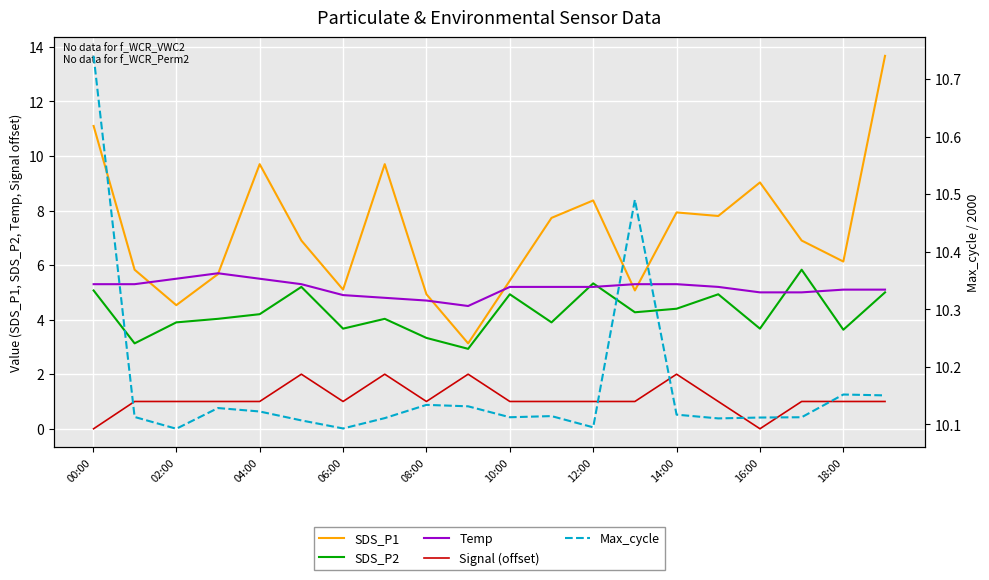

Reading left to right, extract all data points from this chart.

SDS_P1: 11.1	5.8	4.5	5.7	9.7	6.9	5.1	9.7	4.9	3.1	5.4	7.7	8.4	5.1	7.9	7.8	9.0	6.9	6.1	13.7
SDS_P2: 5.1	3.1	3.9	4.0	4.2	5.2	3.7	4.0	3.3	2.9	4.9	3.9	5.3	4.3	4.4	4.9	3.7	5.8	3.6	5.0
Temp: 5.3	5.3	5.5	5.7	5.5	5.3	4.9	4.8	4.7	4.5	5.2	5.2	5.2	5.3	5.3	5.2	5.0	5.0	5.1	5.1
Signal (offset): 0.0	1.0	1.0	1.0	1.0	2.0	1.0	2.0	1.0	2.0	1.0	1.0	1.0	1.0	2.0	1.0	0.0	1.0	1.0	1.0
Max_cycle: 10.7	10.1	10.1	10.1	10.1	10.1	10.1	10.1	10.1	10.1	10.1	10.1	10.1	10.5	10.1	10.1	10.1	10.1	10.2	10.2